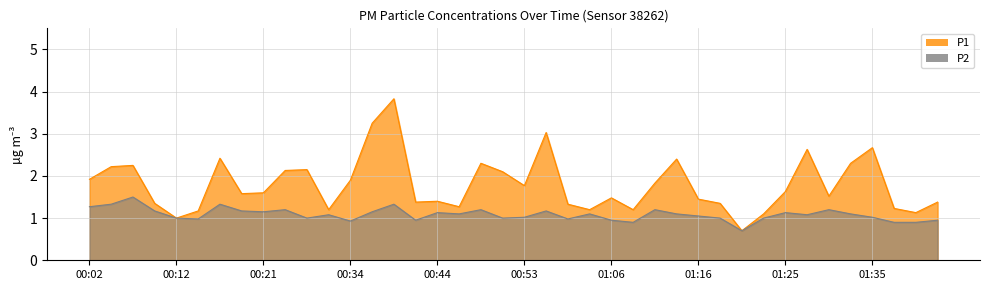

What is the label of the 3rd point from the left?

00:07